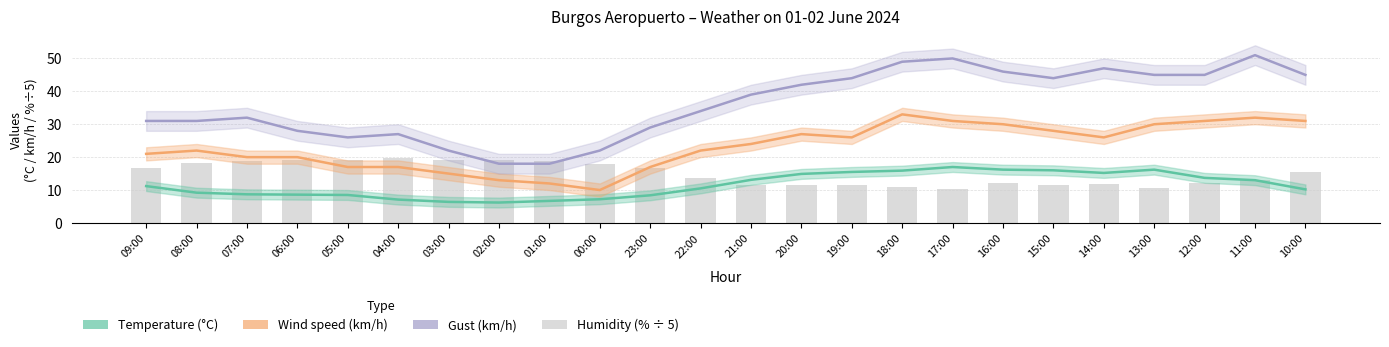

How many data points in Humidity (%) are less than 15?

12